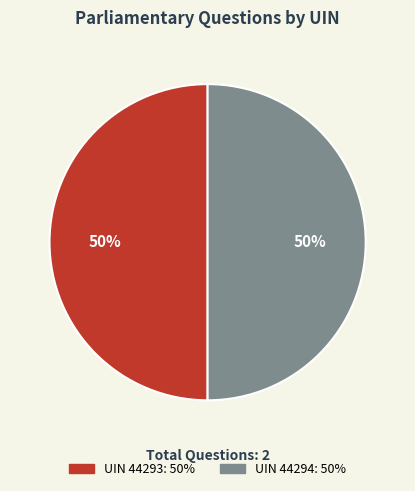

What percentage is the UIN 44294 slice, to the nearest percent?

50%